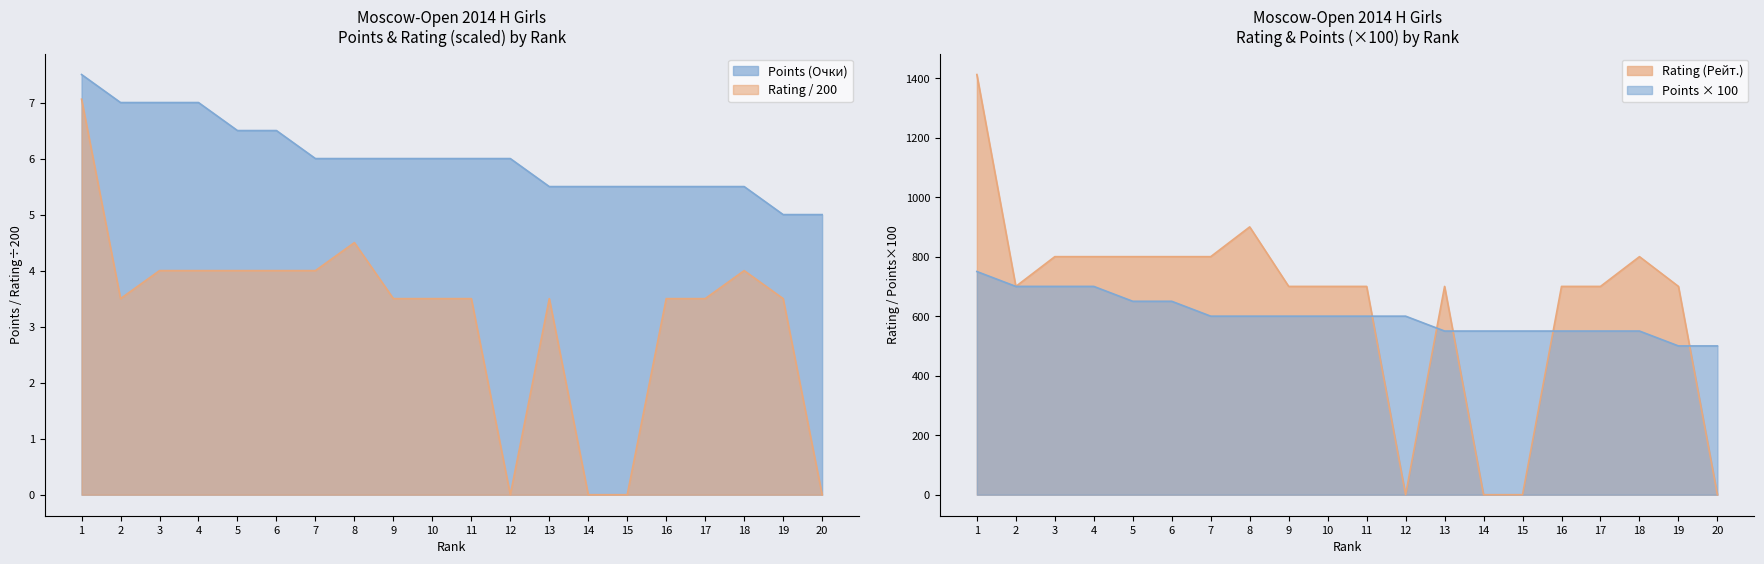

Rank the series by their average value, from lowest to highest.

Points (Очки), Rating (Рейт.)